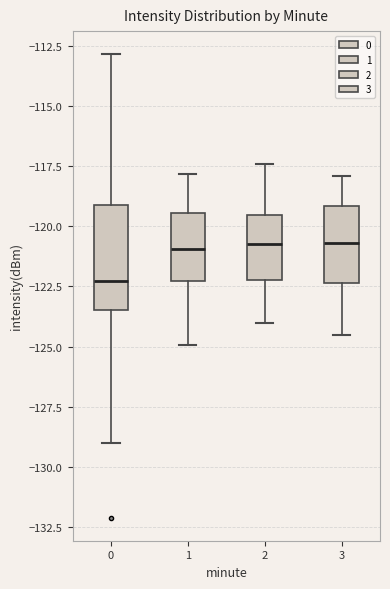

Reading left to right, transcribe this box plot: for each box, give where its median line is, the range the box spans, and where its two whiskers end, as read against the y-axis. The values are not printed on the chart, so give them approximately, as read against the axis.

0: median -122.5, box -123.5 to -119.0, whiskers -129.0 to -113.0
1: median -121.0, box -122.5 to -119.5, whiskers -125.0 to -118.0
2: median -120.5, box -122.0 to -119.5, whiskers -124.0 to -117.5
3: median -120.5, box -122.5 to -119.0, whiskers -124.5 to -118.0